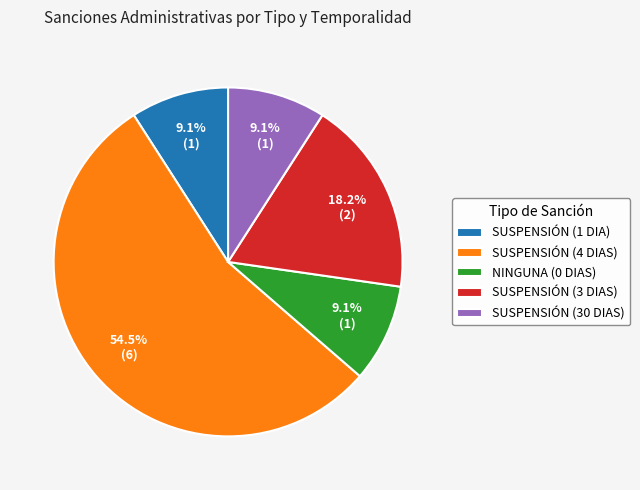

Does SUSPENSIÓN (3 DIAS) represent more than half of the total?

No